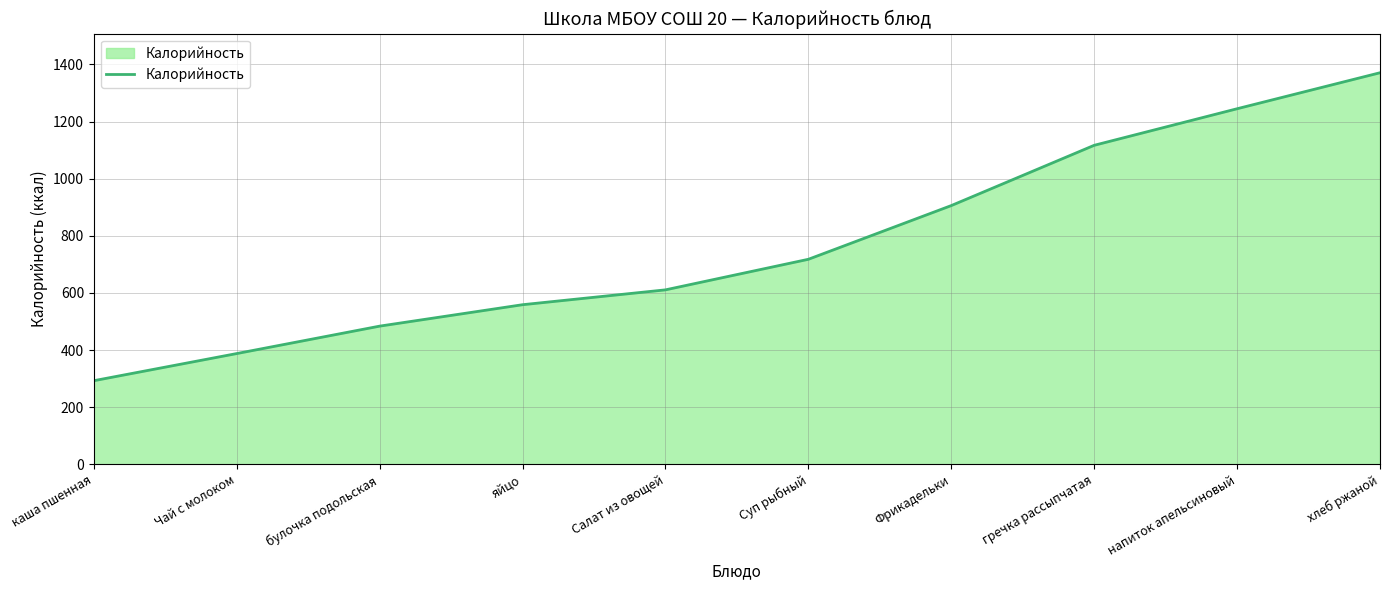

Does the chart have visible grid lines?

Yes